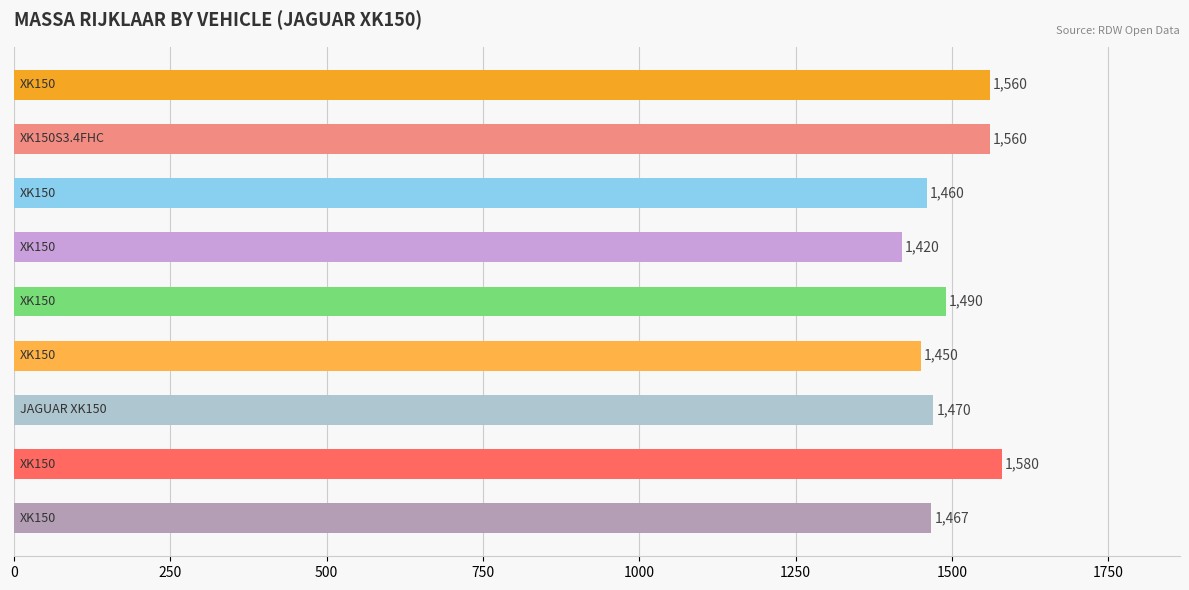

What is the greatest value displayed?

1580